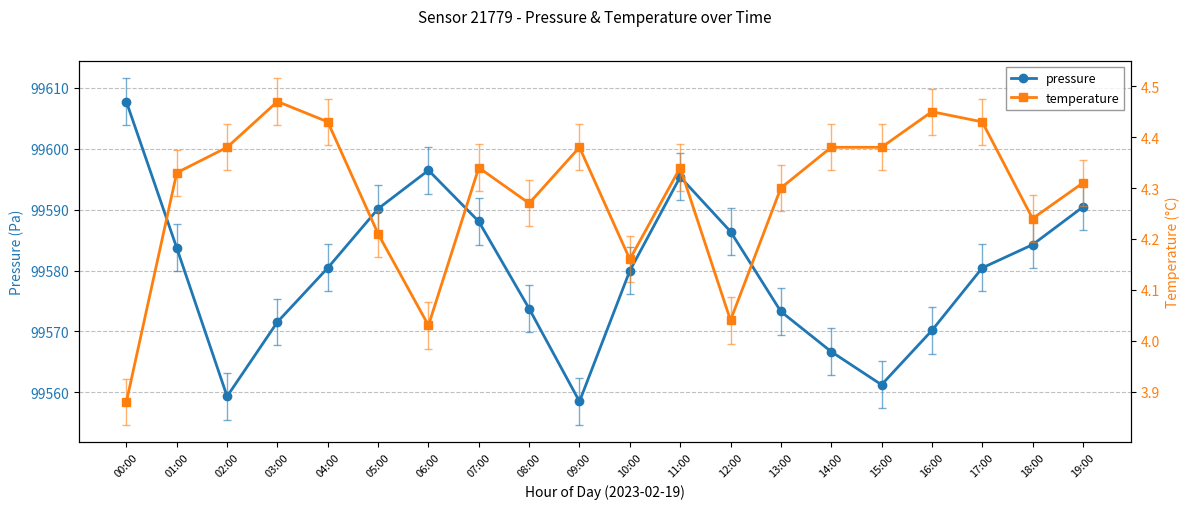

What is the average value of the pressure series?

99579.9